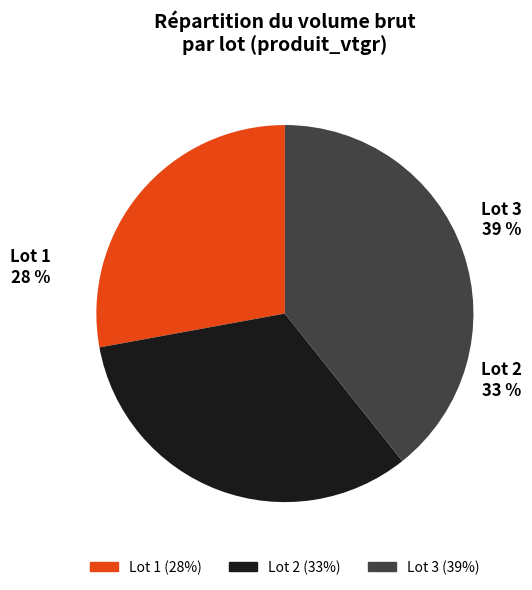

Combined, what portion of the pie is lot_3 and lot_1?

67.2%